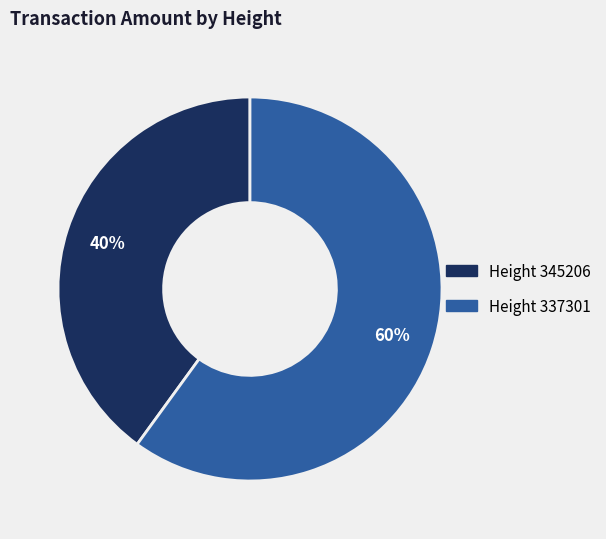

To the nearest percent, what is the difference between the largest and smallest slice percentages?

20%